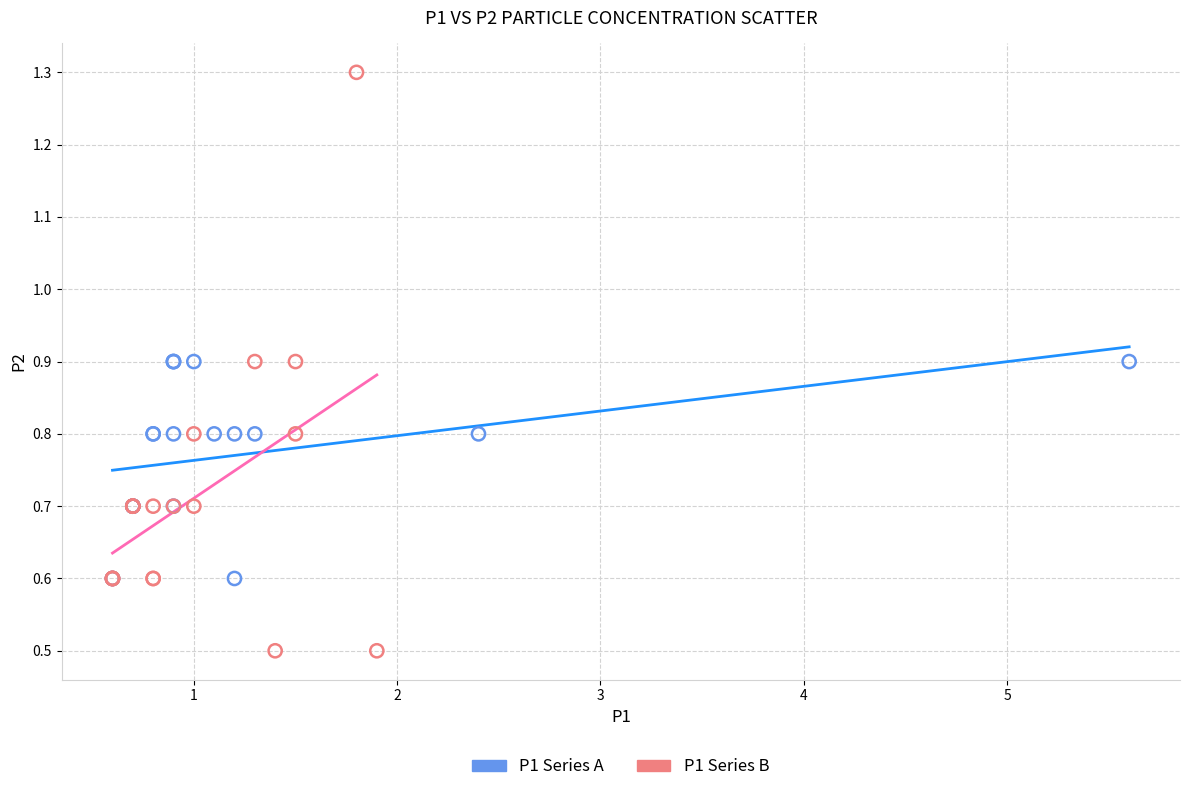

Which series has the widest spread of Y values?

P1 Series B